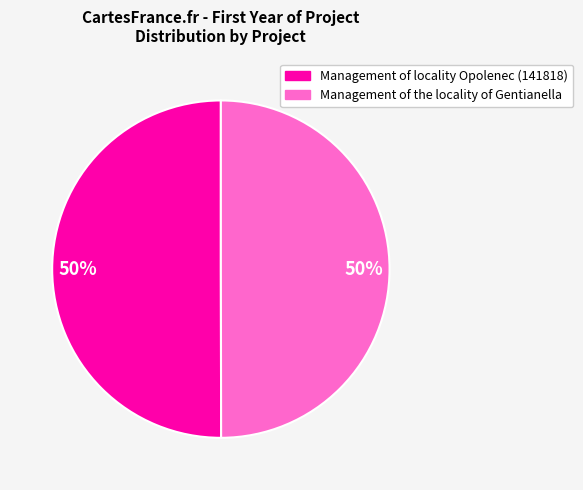

What percentage is the Management of locality Opolenec (141818) slice, to the nearest percent?

50%